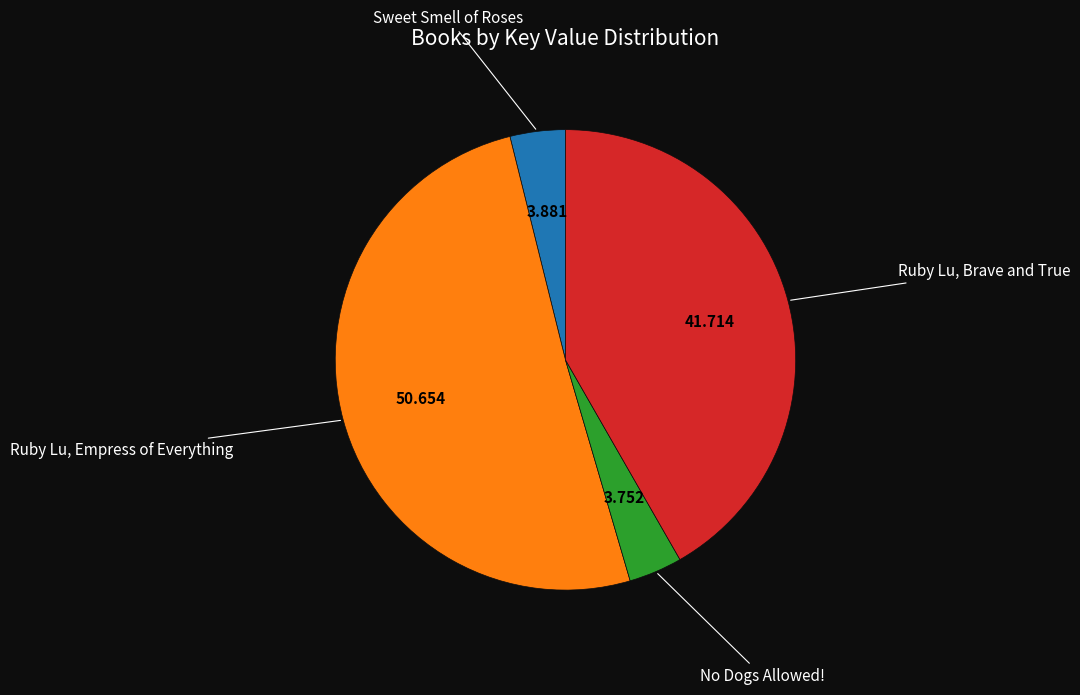

Count the number of slices in the pie.

4